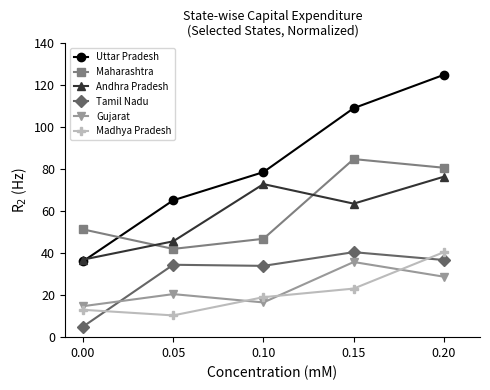

Is the value of Gujarat at 0.00 greater than the value of Tamil Nadu at 0.15?

No